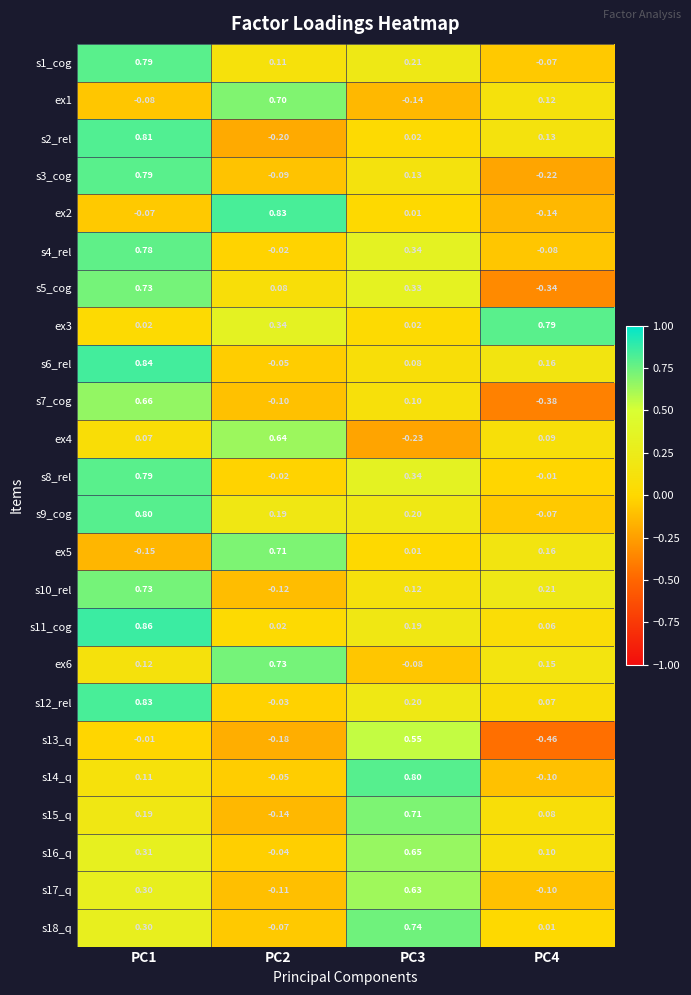

What is the difference between the highest and lowest values at PC3?

1.0